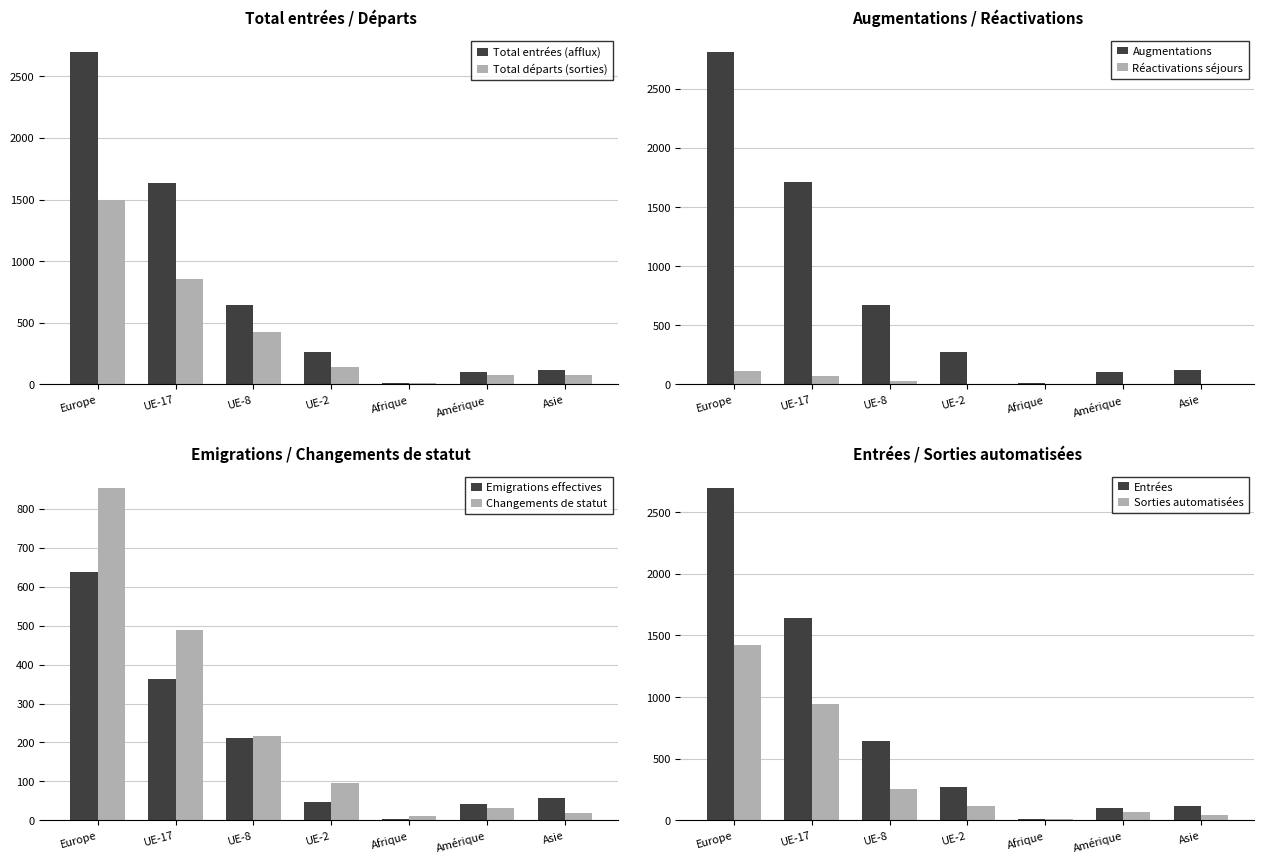

The value of Total départs (sorties) at Amérique is 73. True or false?

True